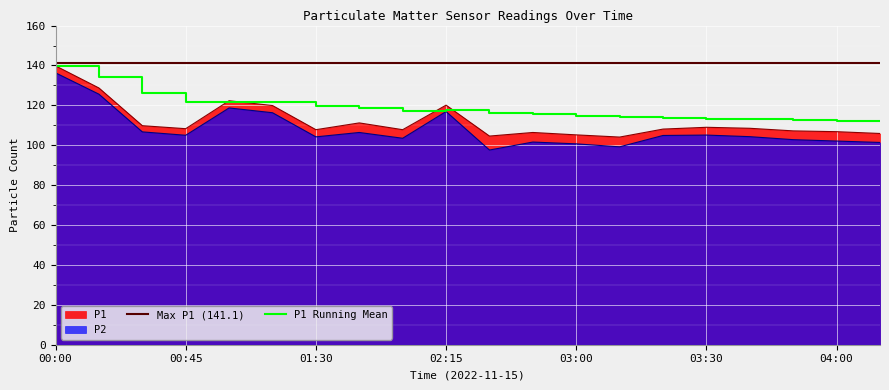

True or false: P1 has more than 2 interior local peaks.

True